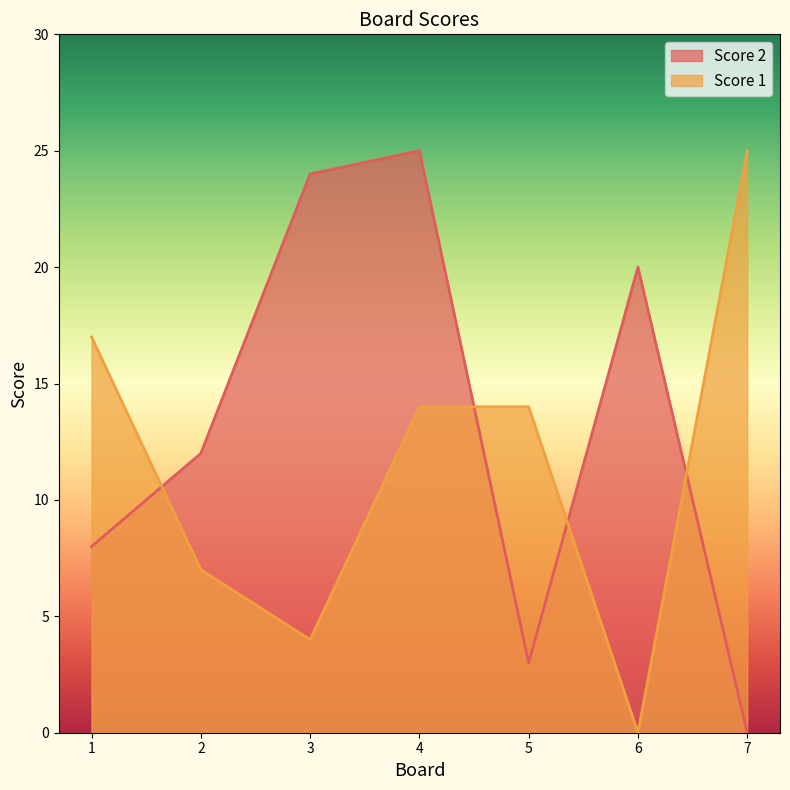

How many times do Score 1 and Score 2 cross each other?

4